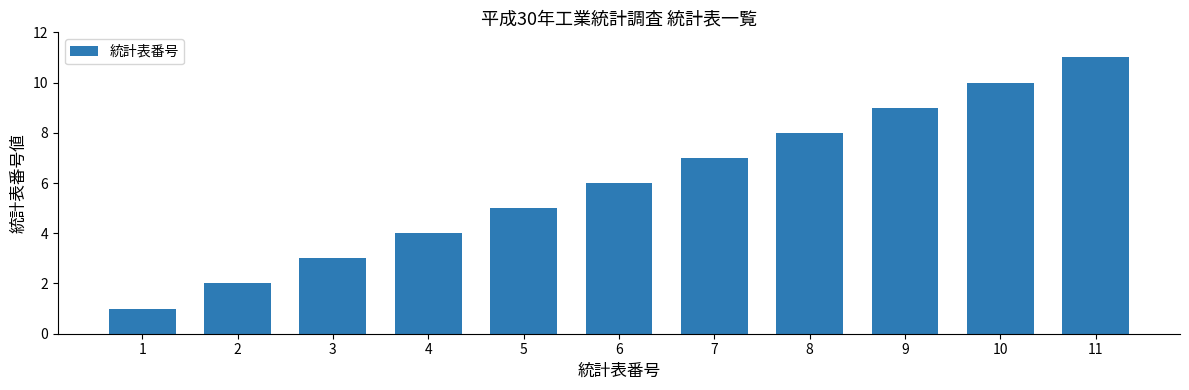

What is the sum of all values?

66